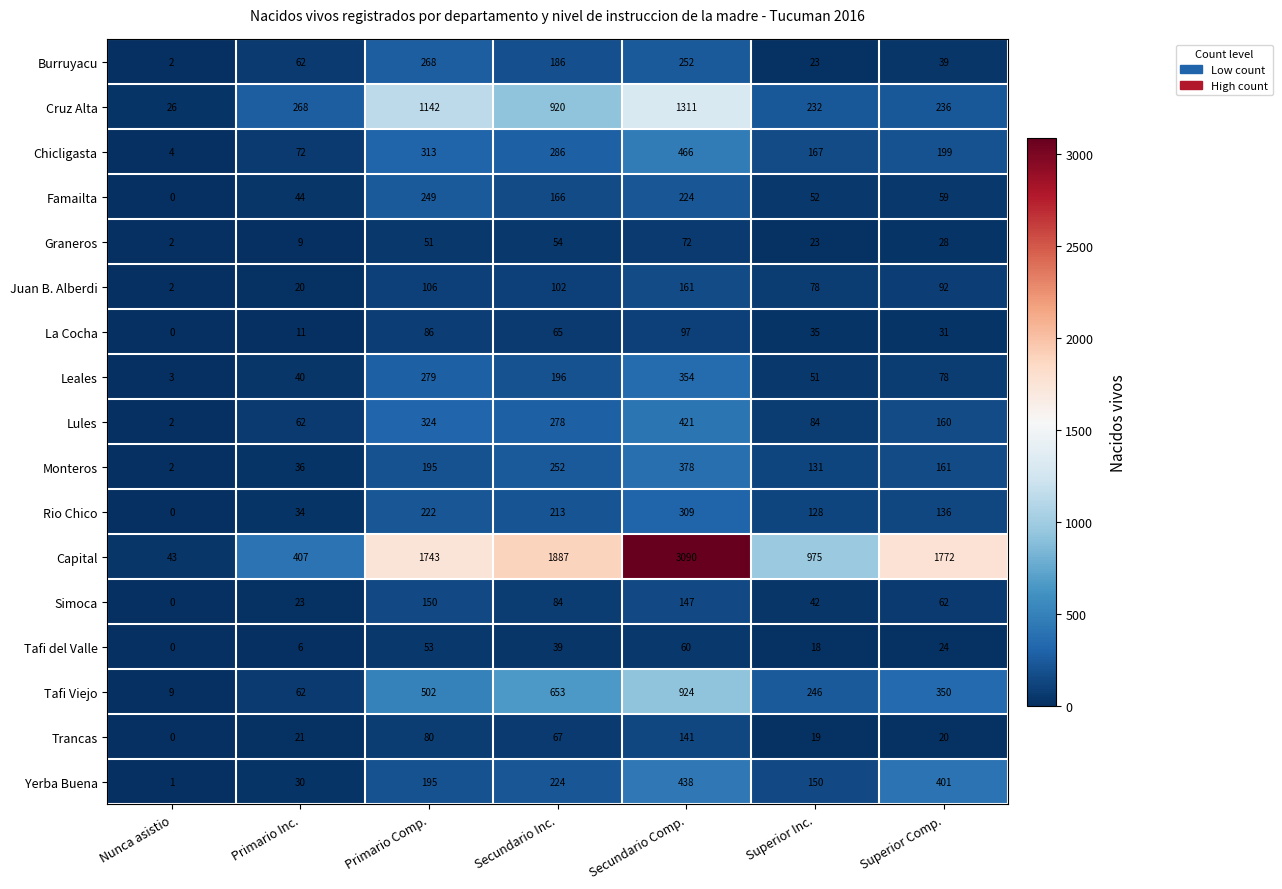

Which category has the lowest value in the Juan B. Alberdi series?

Nunca asistio